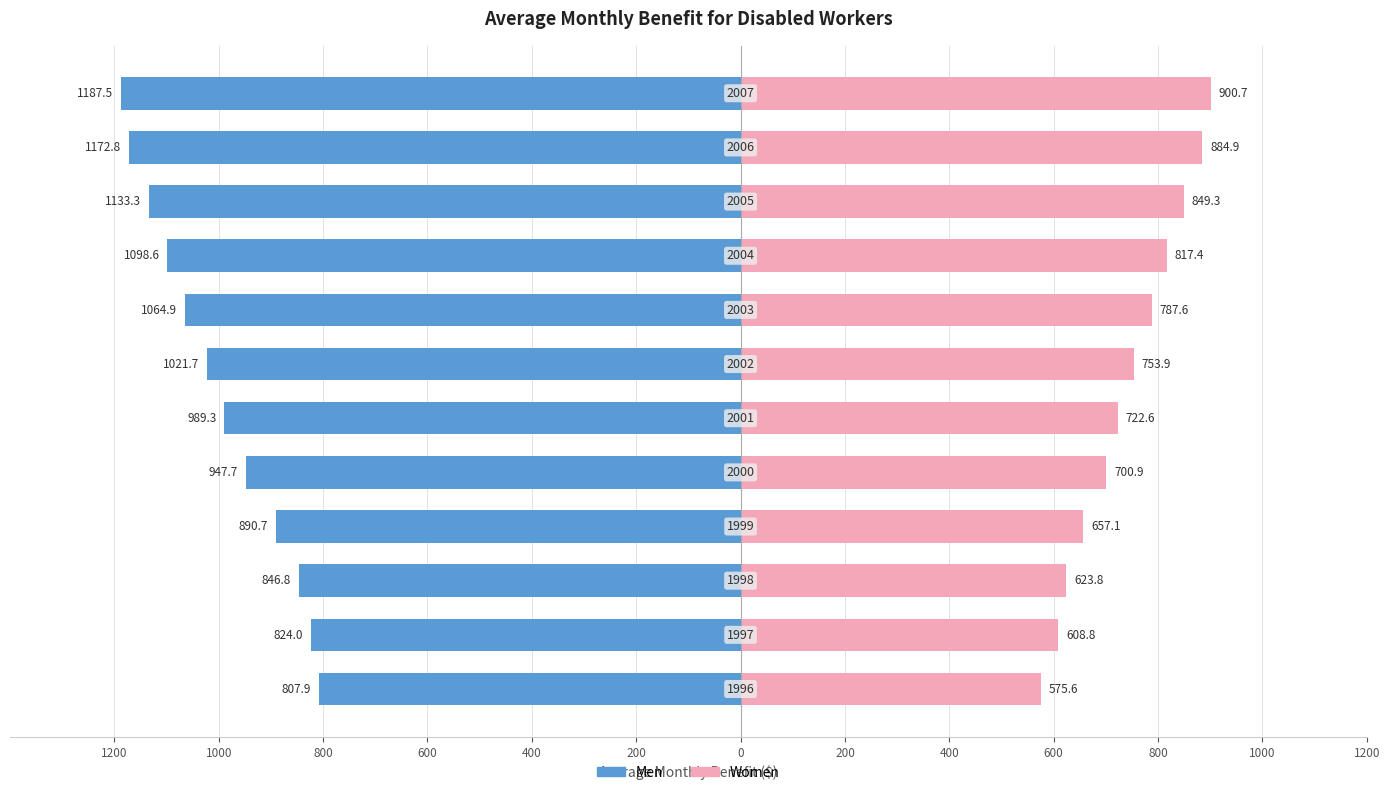

Reading right to left, list all the values displayed in this chart.

Men: -1187.5	-1172.8	-1133.3	-1098.6	-1064.9	-1021.7	-989.3	-947.7	-890.7	-846.8	-824.0	-807.9
Women: 900.7	884.9	849.3	817.4	787.6	753.9	722.6	700.9	657.1	623.8	608.8	575.6